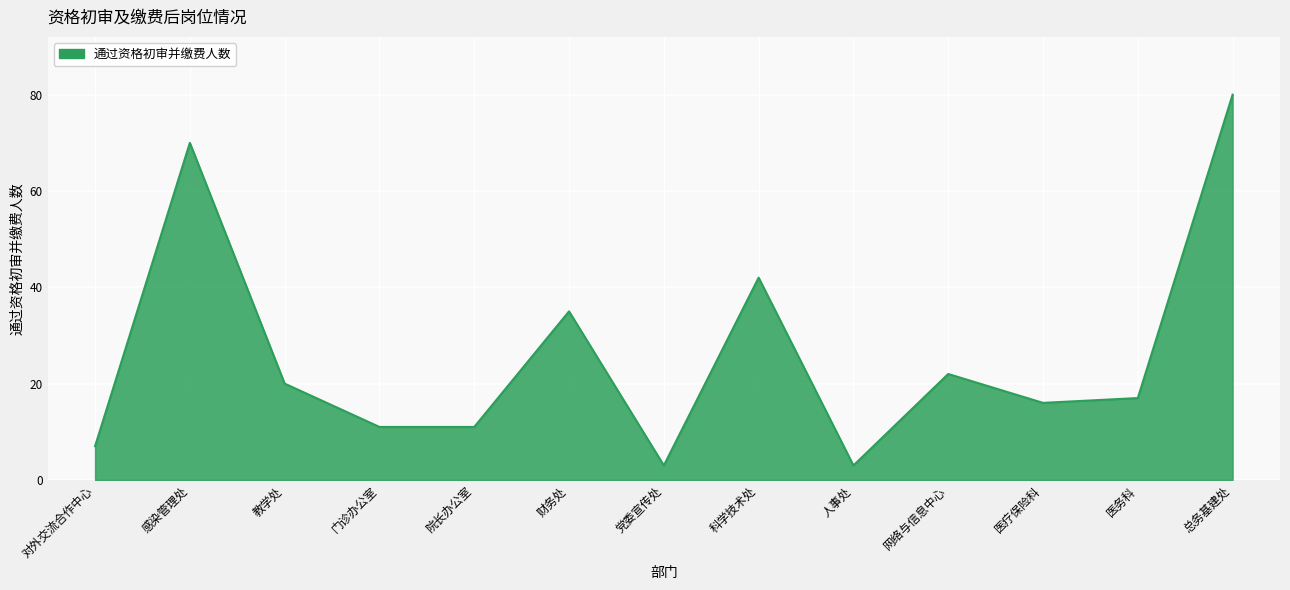

How many lines are shown in the chart?

1